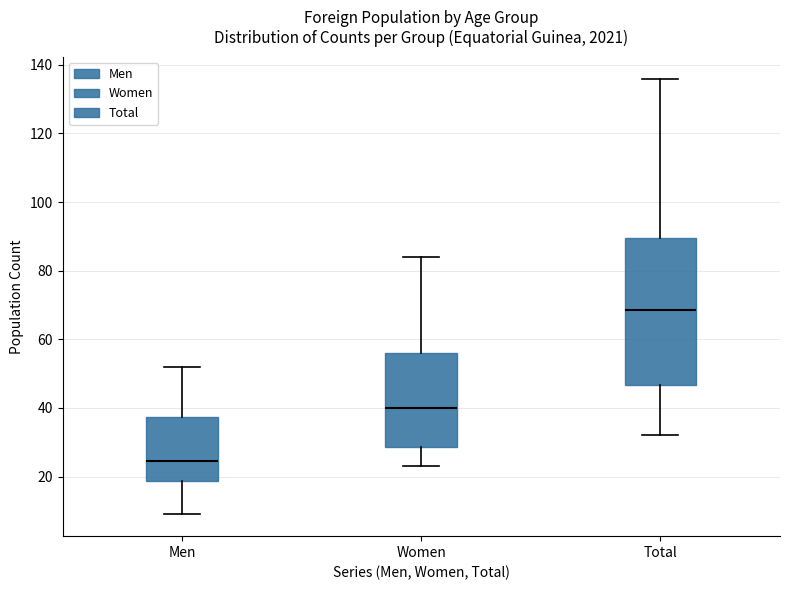

Which box's median line is the highest?

Total